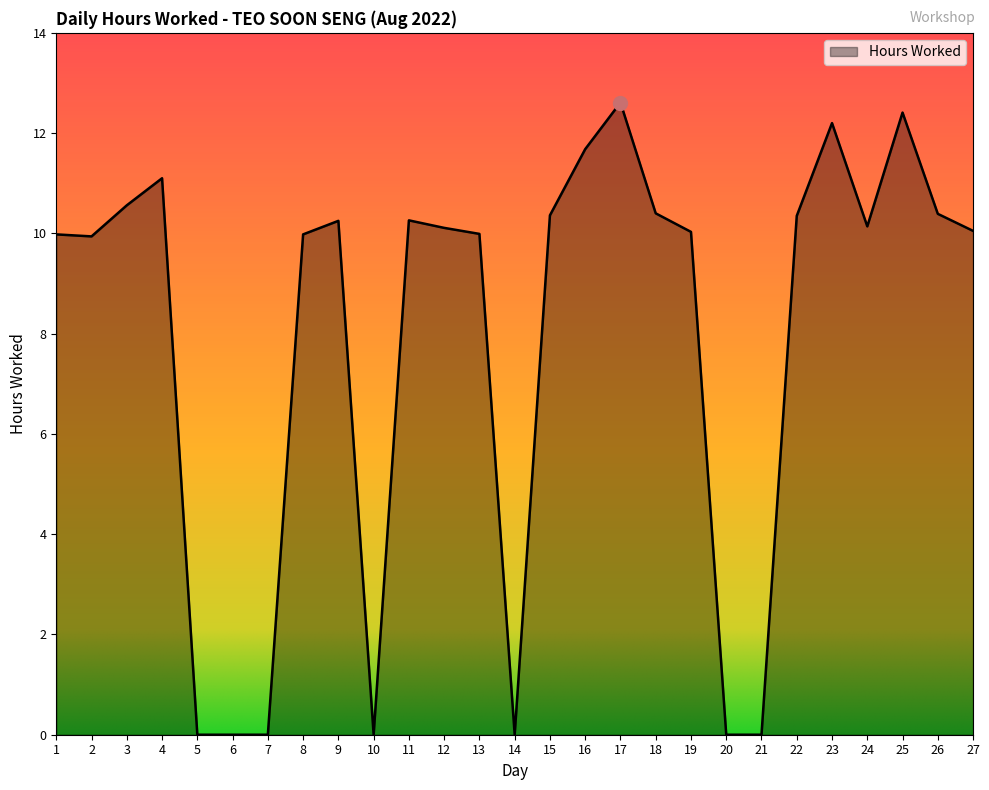

What is the greatest value displayed?

12.6